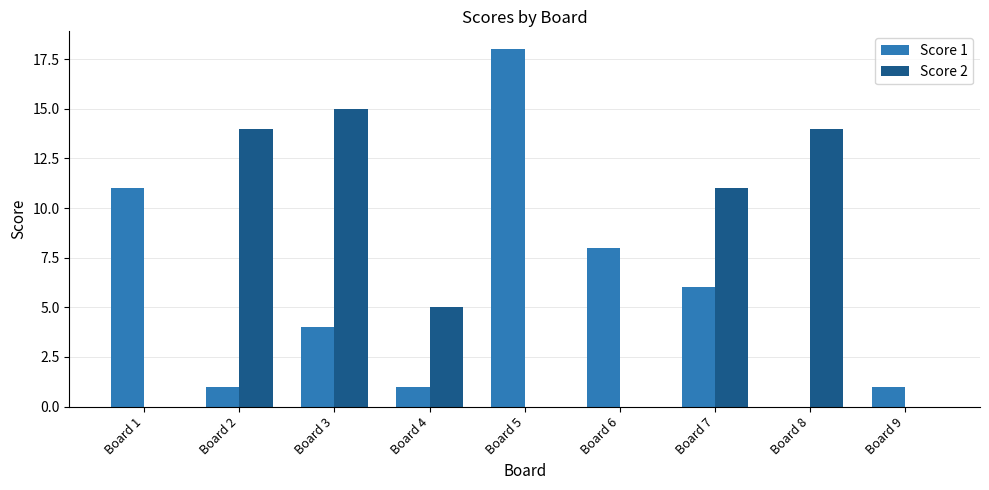

Read the Score 1 value at Board 6, to the nearest 10.

10